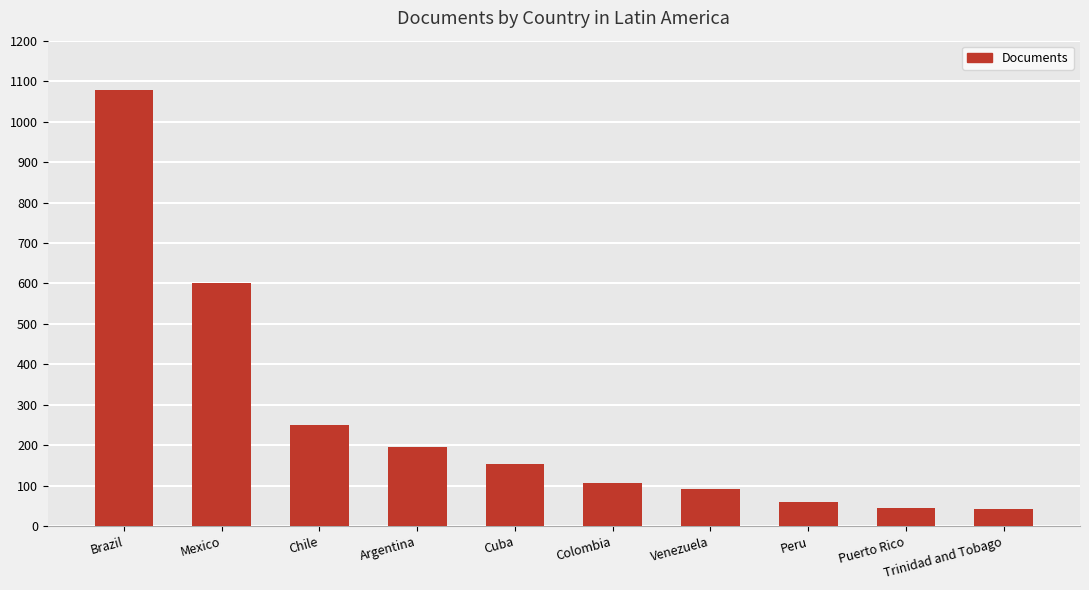

What is the label of the 8th bar from the left?

Peru